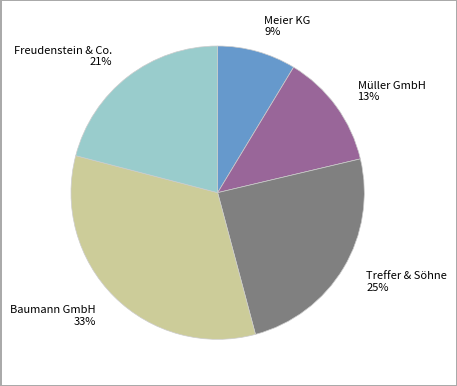

To the nearest percent, what portion does Treffer & Söhne represent?

25%